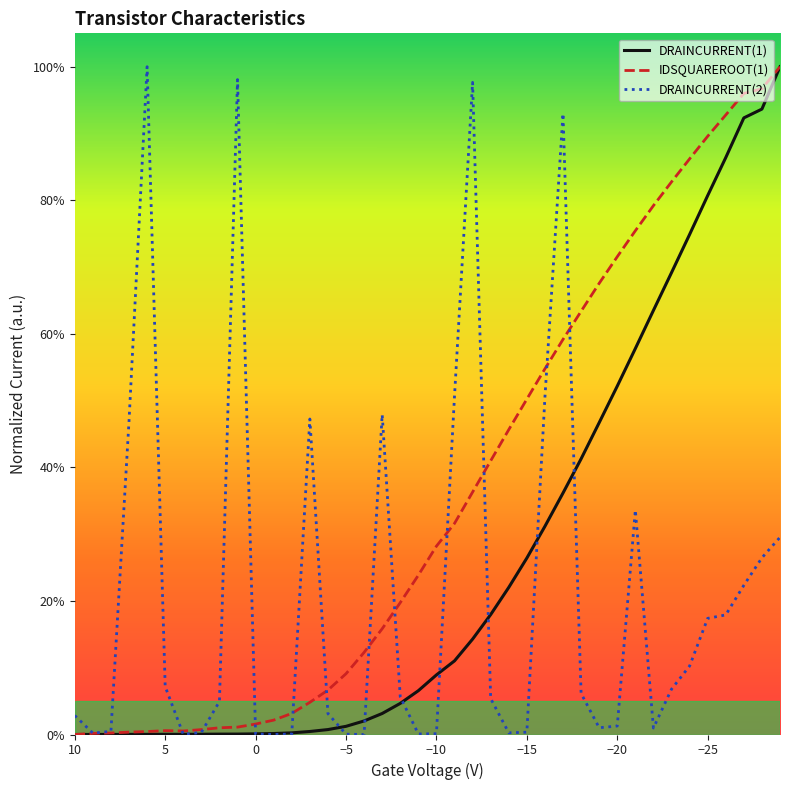

What are all the series names shown in the legend?

DRAINCURRENT(1), IDSQUAREROOT(1), DRAINCURRENT(2)